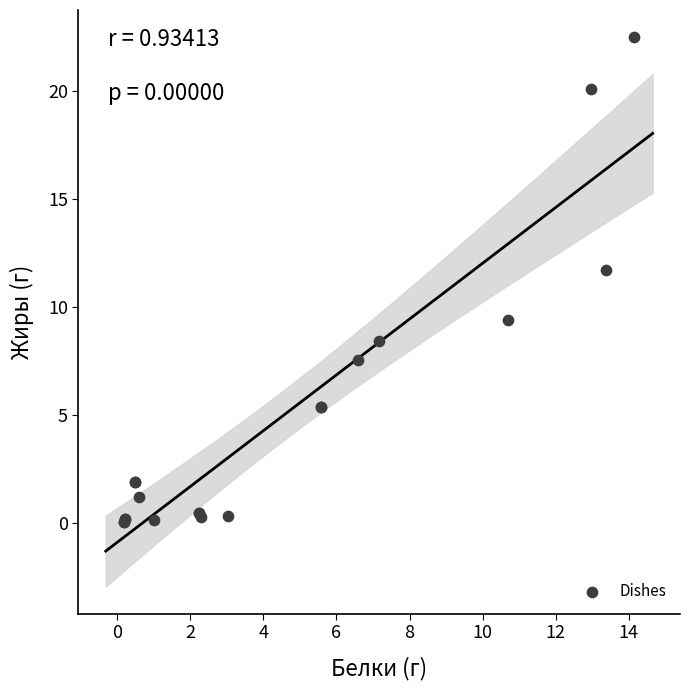

What Y value in the scatter plot is closest to 11?

11.7